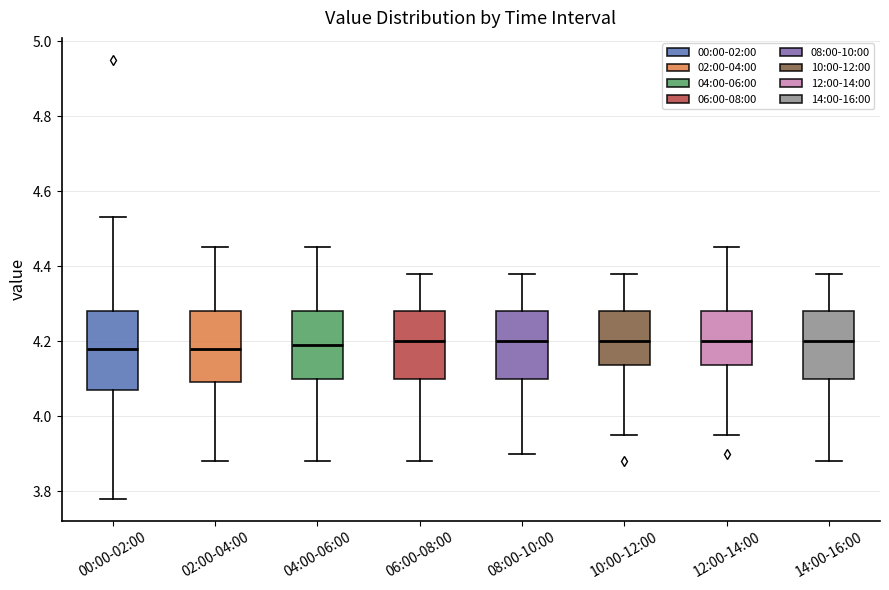

Reading left to right, transcribe this box plot: for each box, give where its median line is, the range the box spans, and where its two whiskers end, as read against the y-axis. The values are not printed on the chart, so give them approximately, as read against the axis.

00:00-02:00: median 4.18, box 4.08 to 4.28, whiskers 3.78 to 4.54
02:00-04:00: median 4.18, box 4.10 to 4.28, whiskers 3.88 to 4.46
04:00-06:00: median 4.20, box 4.10 to 4.28, whiskers 3.88 to 4.46
06:00-08:00: median 4.20, box 4.10 to 4.28, whiskers 3.88 to 4.38
08:00-10:00: median 4.20, box 4.10 to 4.28, whiskers 3.90 to 4.38
10:00-12:00: median 4.20, box 4.14 to 4.28, whiskers 3.96 to 4.38
12:00-14:00: median 4.20, box 4.14 to 4.28, whiskers 3.96 to 4.46
14:00-16:00: median 4.20, box 4.10 to 4.28, whiskers 3.88 to 4.38